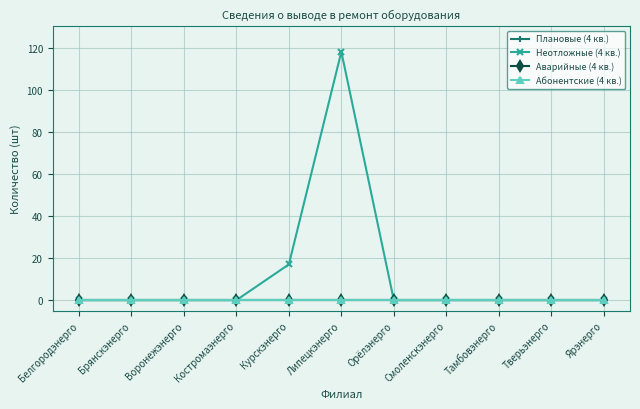

Is this an area chart (filled region under the line)?

No